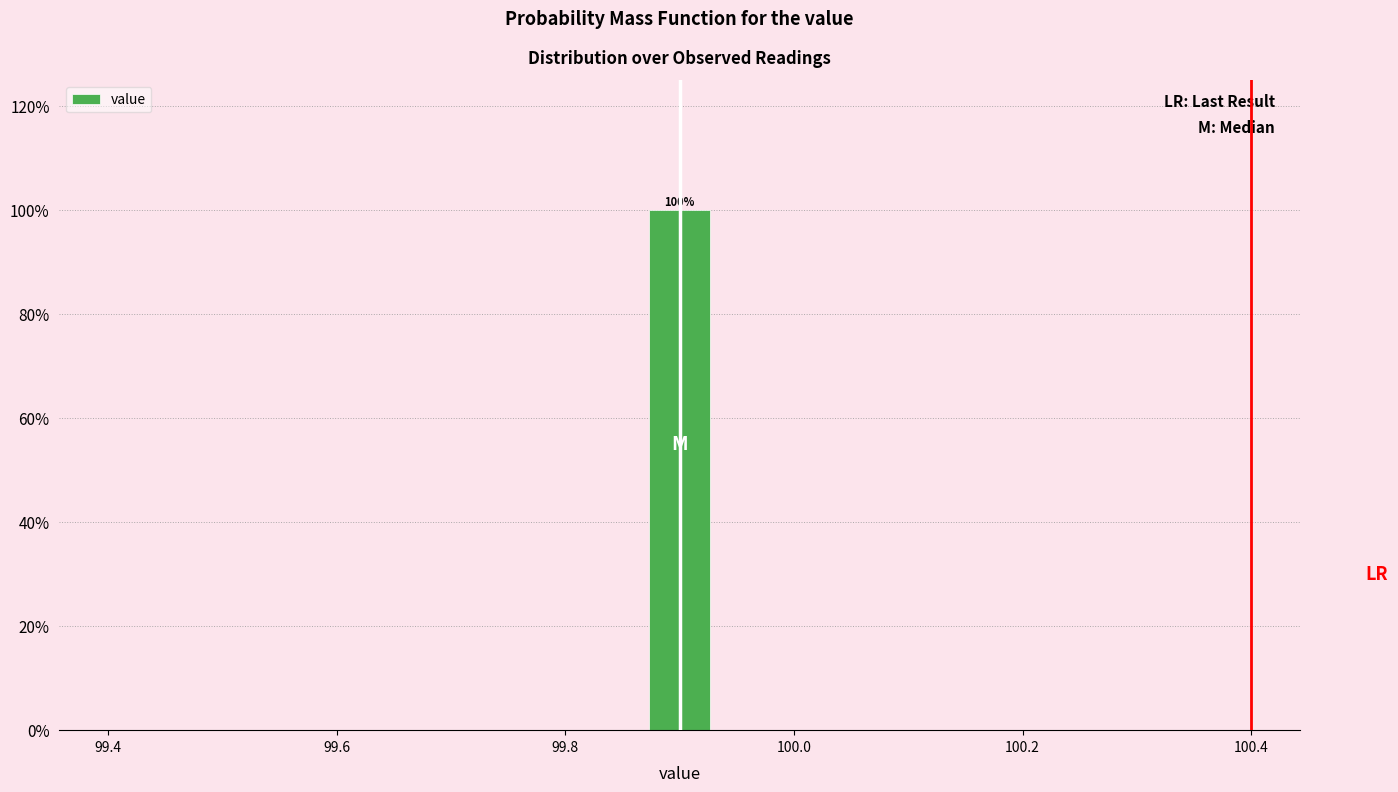

Around what value on the x-axis is the tallest bar? Give the approximate position of its centre, as read against the axis.

99.90